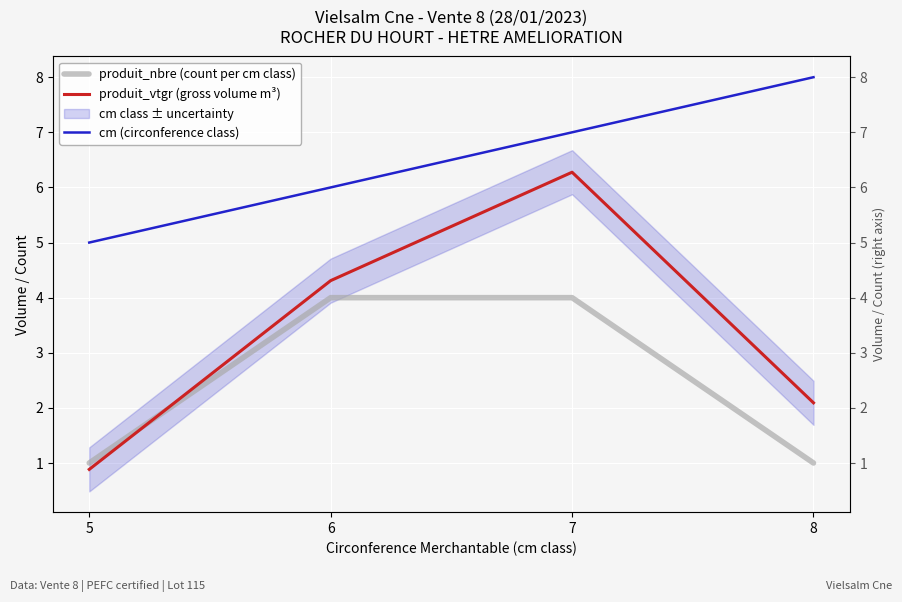

What is the value of the produit_nbre (count per cm class) point at the 3rd from the left?

4.0